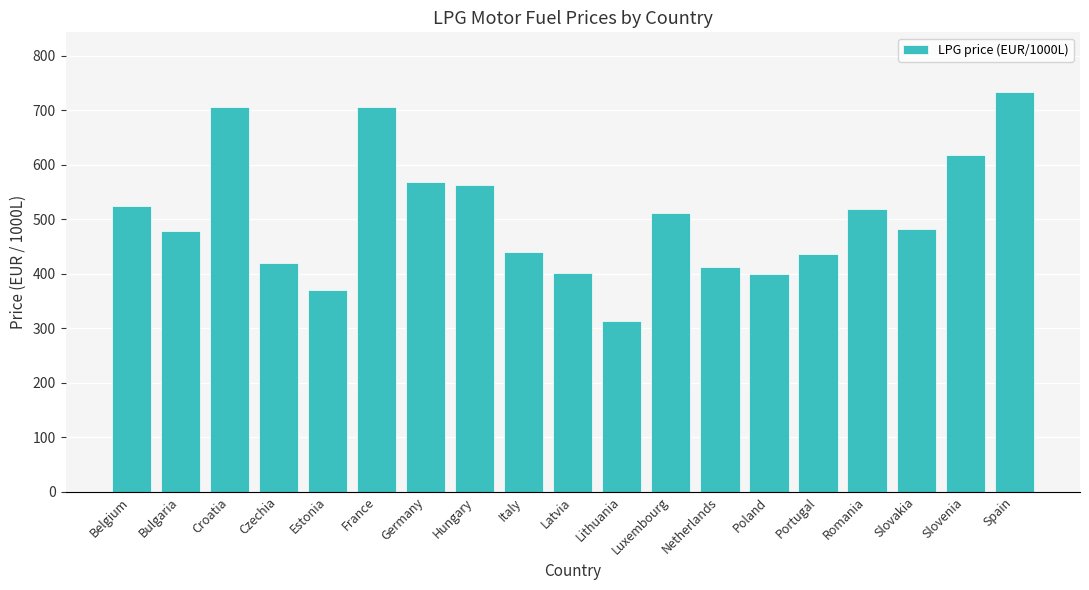

What is the label of the 4th bar from the left?

Czechia